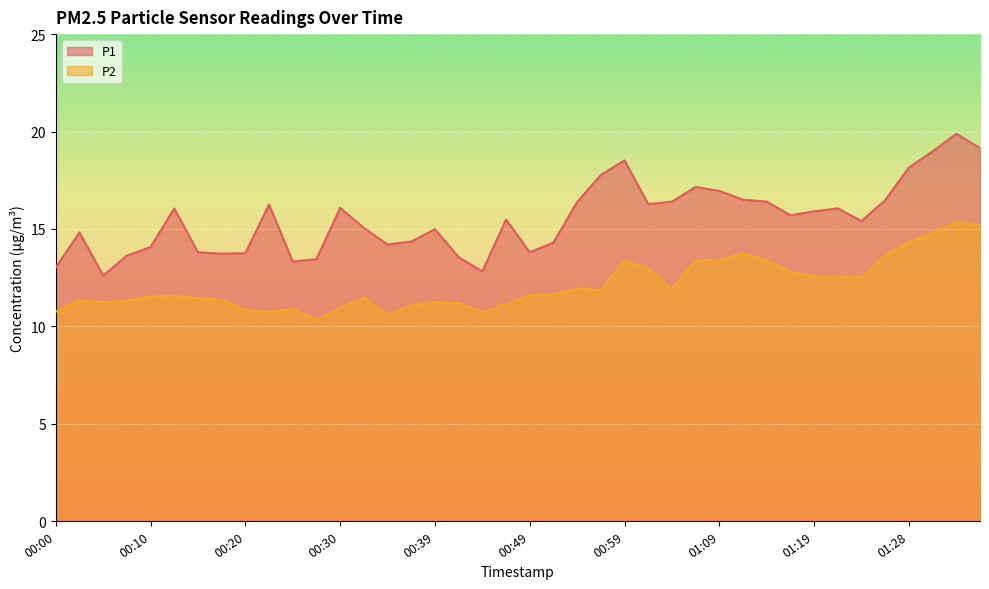

Does the chart display data point markers on the line(s)?

No